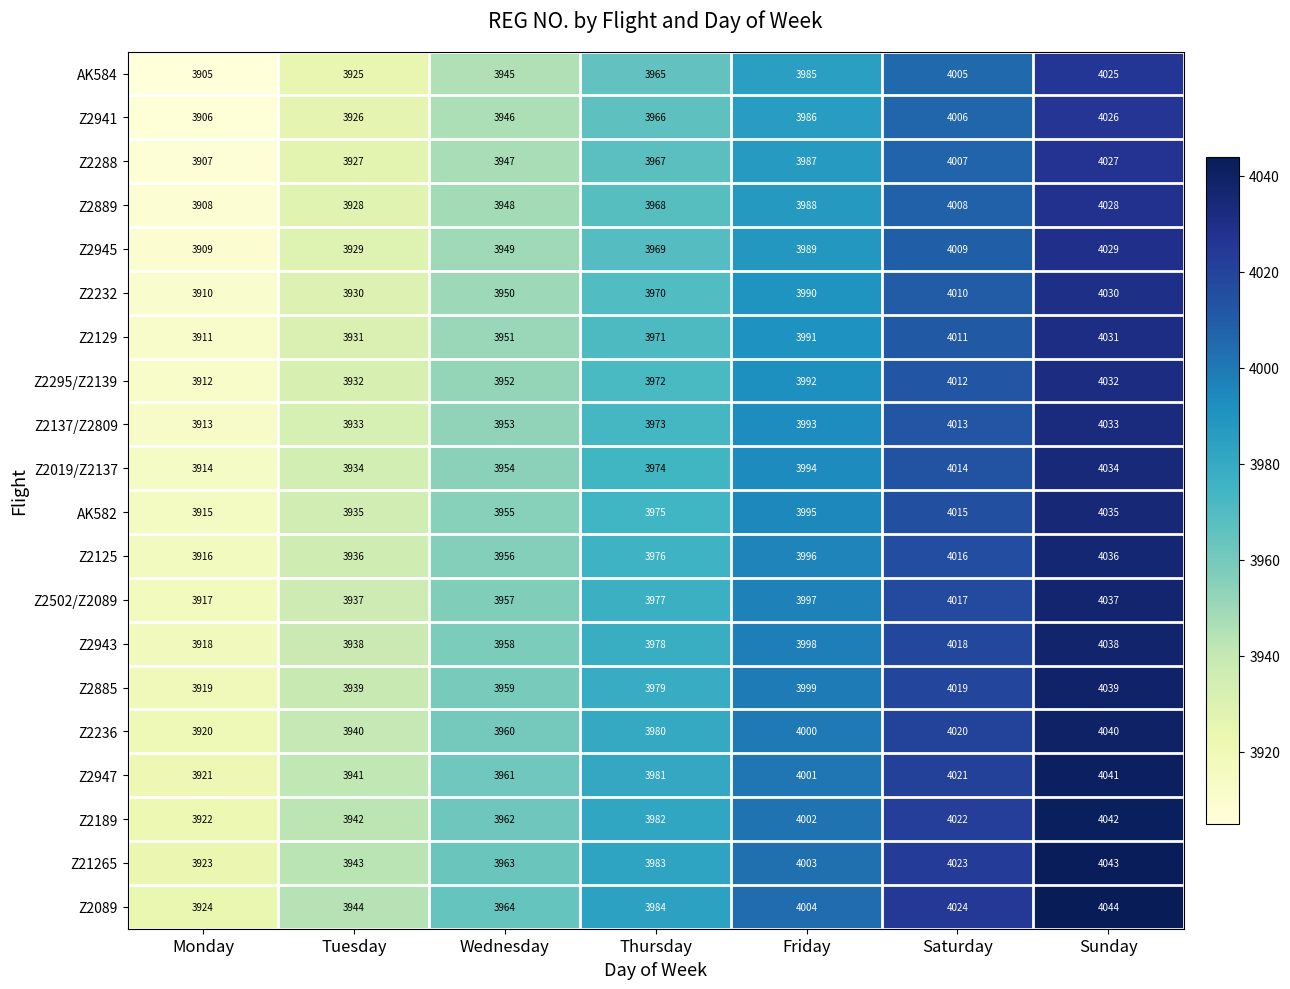

At Friday, list the series in order from largest to smallest.

Z2089, Z21265, Z2189, Z2947, Z2236, Z2885, Z2943, Z2502/Z2089, Z2125, AK582, Z2019/Z2137, Z2137/Z2809, Z2295/Z2139, Z2129, Z2232, Z2945, Z2889, Z2288, Z2941, AK584